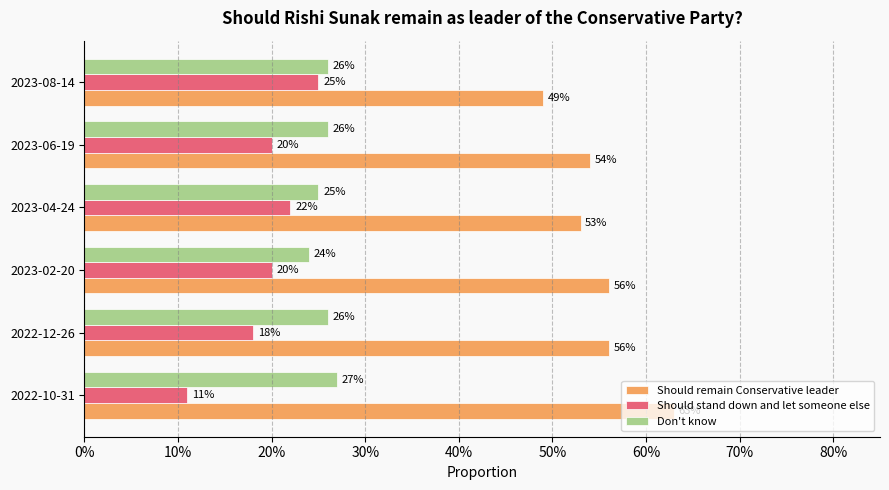

What are all the series names shown in the legend?

Should remain Conservative leader, Should stand down and let someone else, Don't know